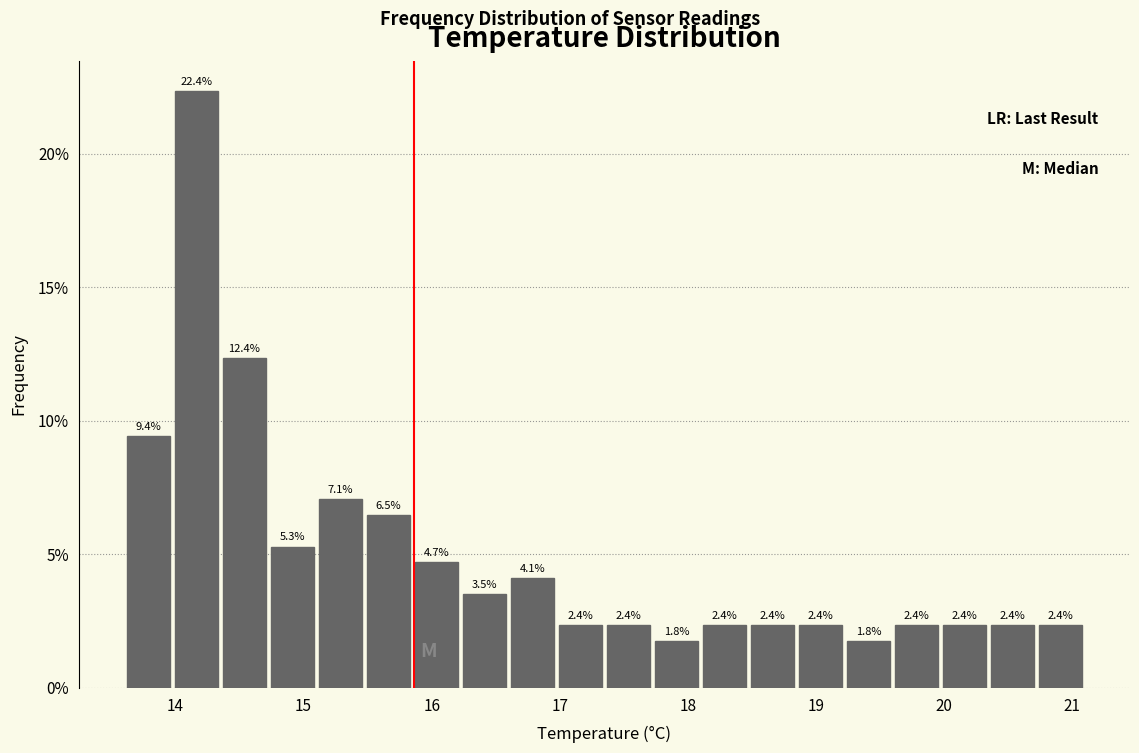

Read against the x-axis, roughly where is the centre of the tallest bar?

14.2